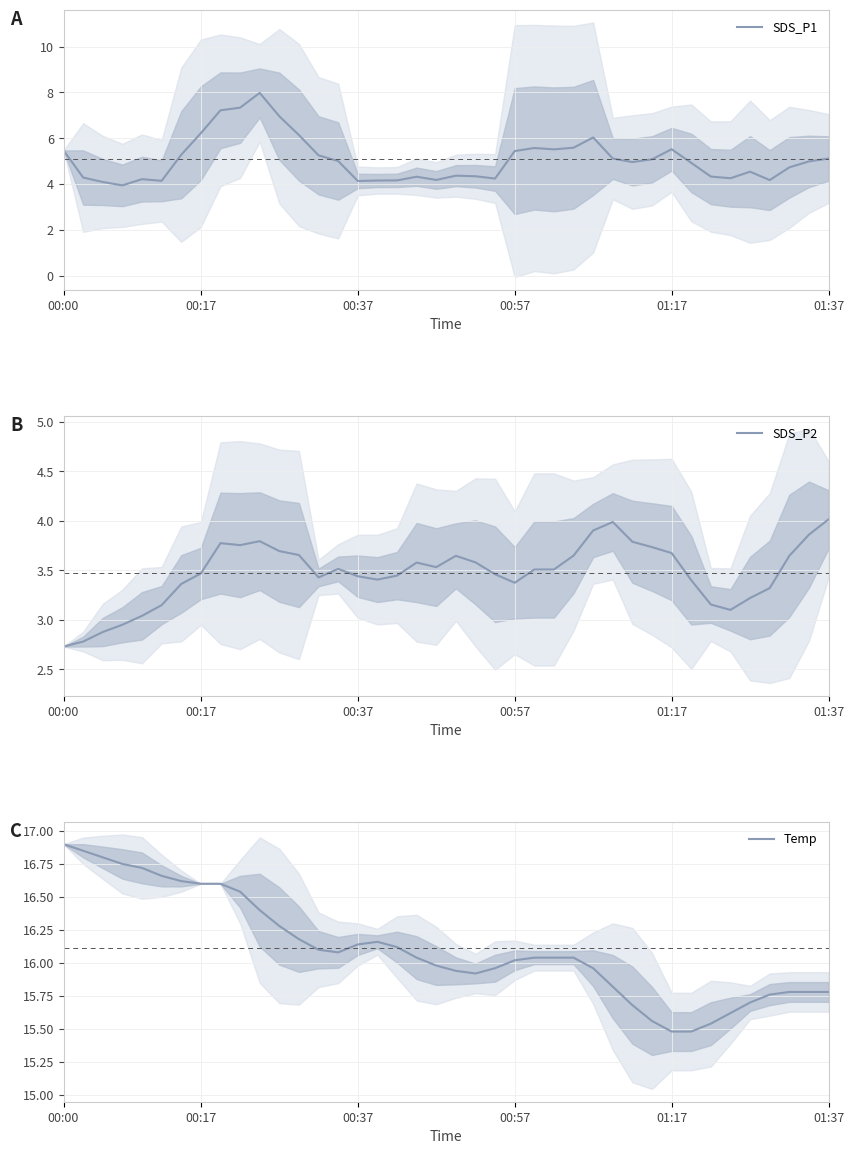

Reading right to left, transcribe all the data shown in this chart.

SDS_P1: 5.1	5.0	4.7	4.2	4.5	4.3	4.3	4.9	5.5	5.1	5.0	5.1	6.0	5.6	5.5	5.6	5.4	4.2	4.3	4.4	4.2	4.3	4.2	4.2	4.1	5.0	5.3	6.1	7.0	8.0	7.3	7.2	6.2	5.3	4.1	4.2	3.9	4.1	4.3	5.5
SDS_P2: 4.0	3.9	3.6	3.3	3.2	3.1	3.2	3.4	3.7	3.7	3.8	4.0	3.9	3.6	3.5	3.5	3.4	3.5	3.6	3.6	3.5	3.6	3.4	3.4	3.4	3.5	3.4	3.7	3.7	3.8	3.8	3.8	3.5	3.4	3.1	3.0	3.0	2.9	2.8	2.7
Temp: 15.8	15.8	15.8	15.8	15.7	15.6	15.5	15.5	15.5	15.6	15.7	15.8	16.0	16.0	16.0	16.0	16.0	16.0	15.9	15.9	16.0	16.0	16.1	16.2	16.1	16.1	16.1	16.2	16.3	16.4	16.5	16.6	16.6	16.6	16.7	16.7	16.8	16.8	16.9	16.9